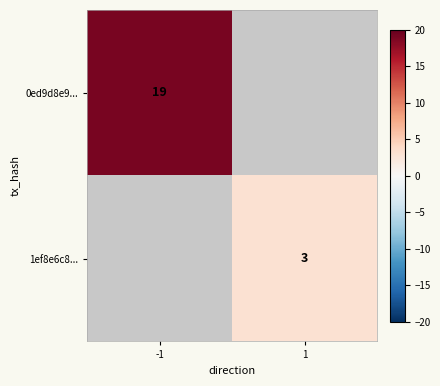

What is the maximum value shown in the chart?

19.0